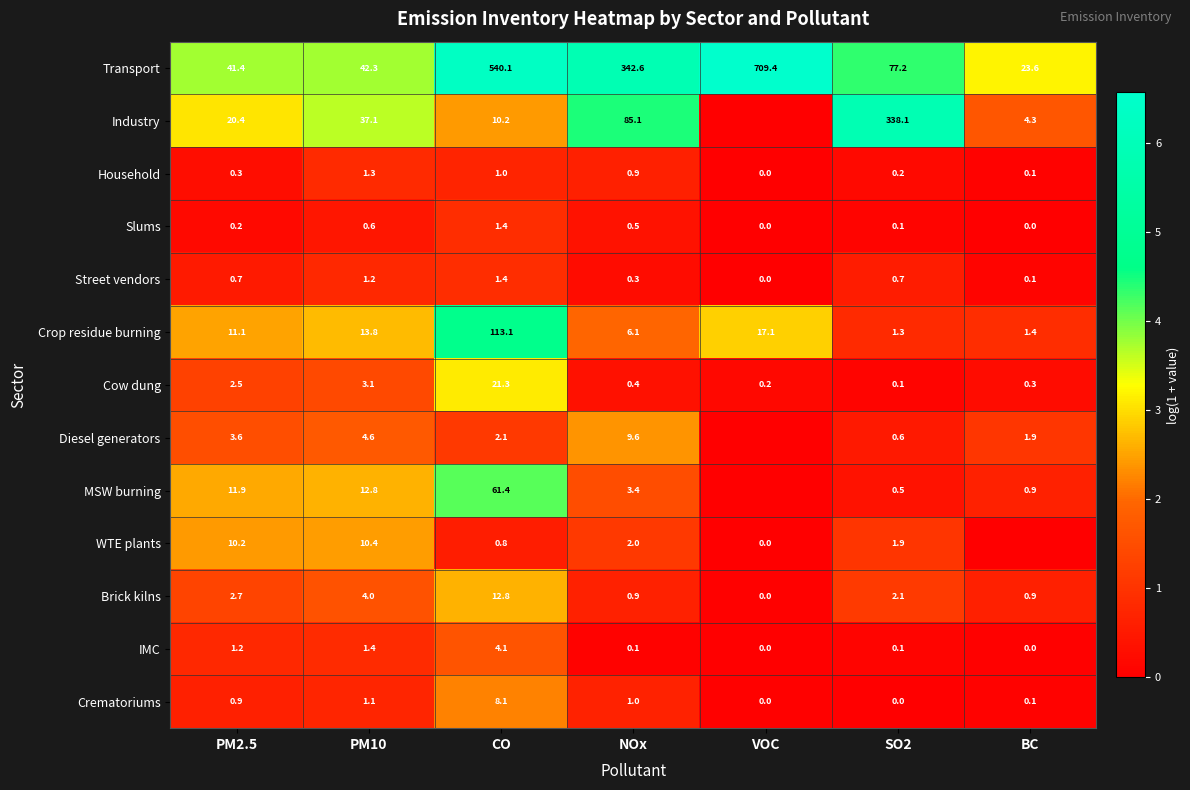

Between CO and SO2, which series saw the biggest shift?

Transport